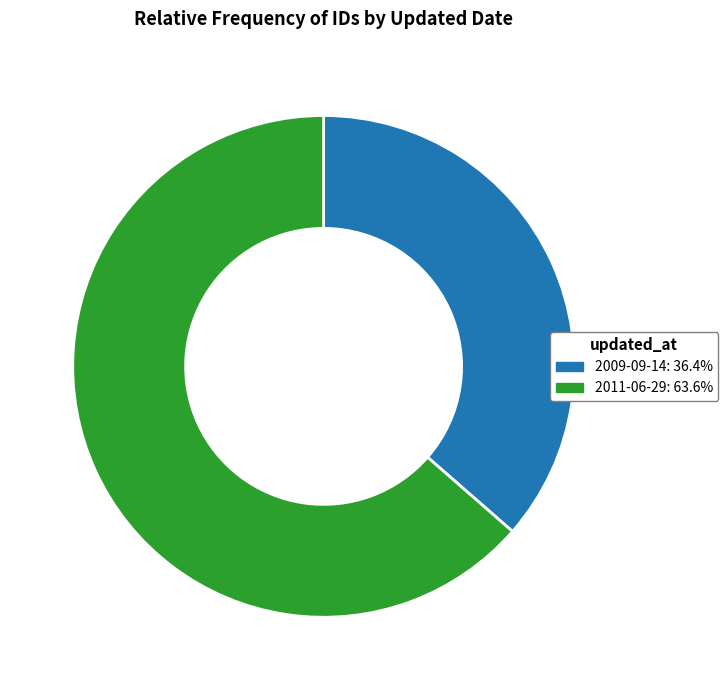

The 2011-06-29 slice represents 64% of the pie. True or false?

True